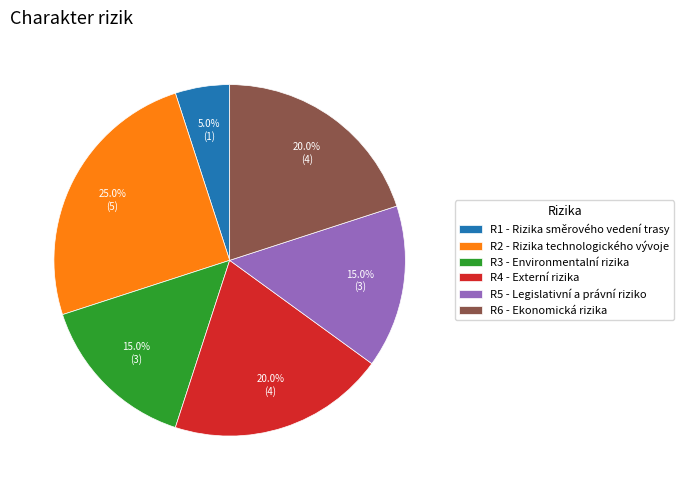

To the nearest percent, what is the difference between the largest and smallest slice percentages?

20%